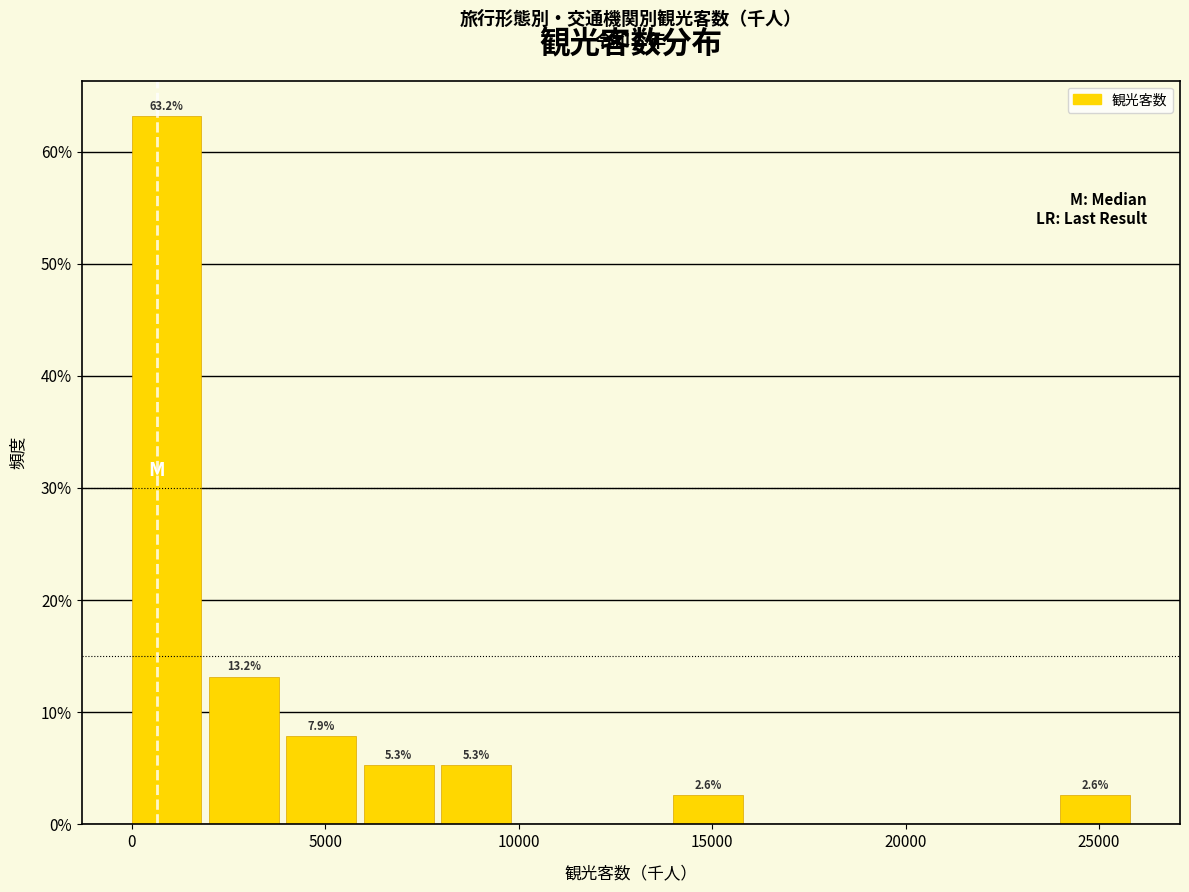

Over which range of the x-axis is the bar tallest?

0 to 2000